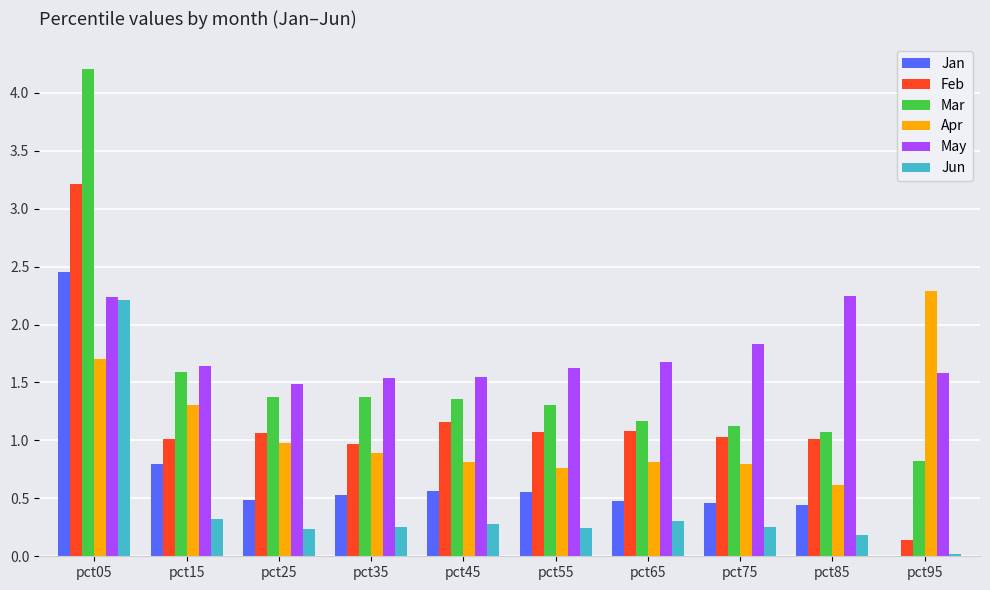

Is it true that Apr equals 1.4 at pct35?

False